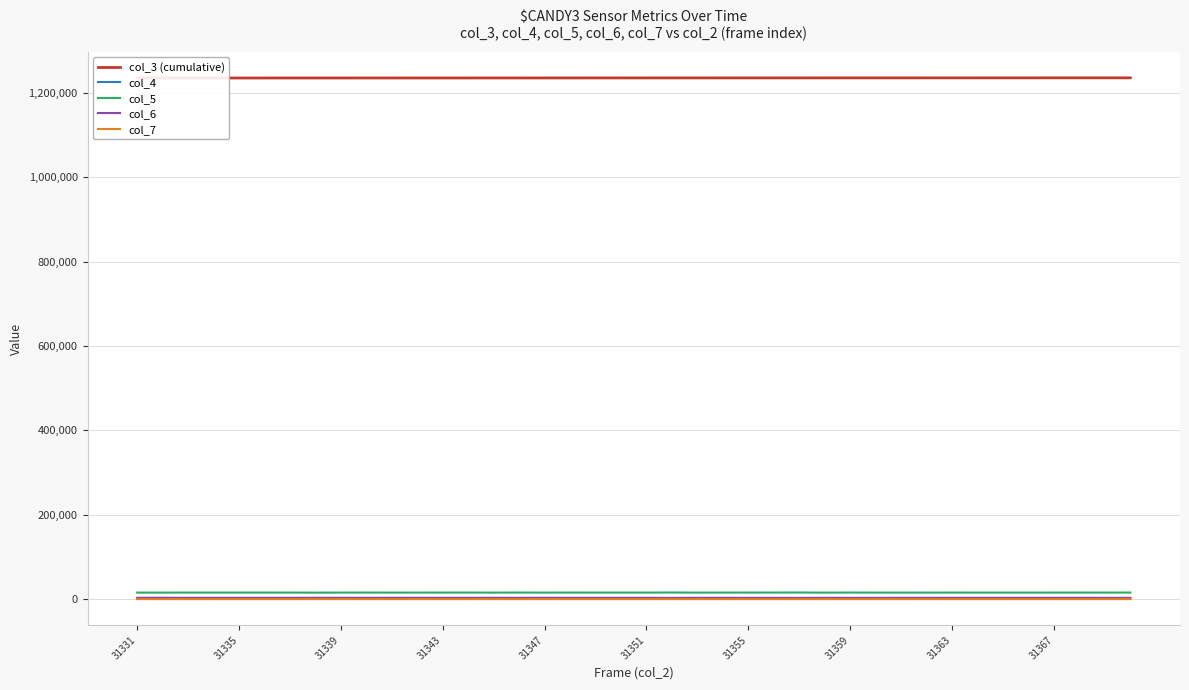

Does the chart have visible grid lines?

Yes